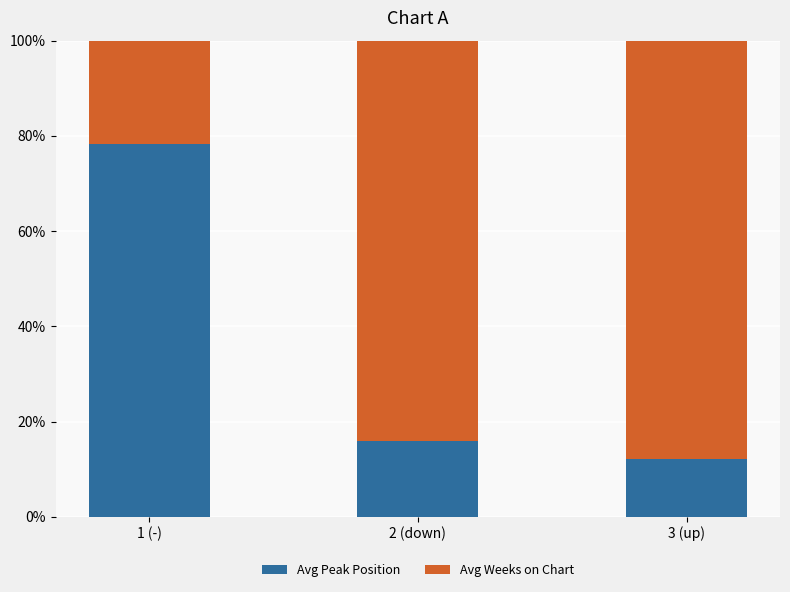

The Avg Peak Position series shows 23.9 at 2 (down). True or false?

False